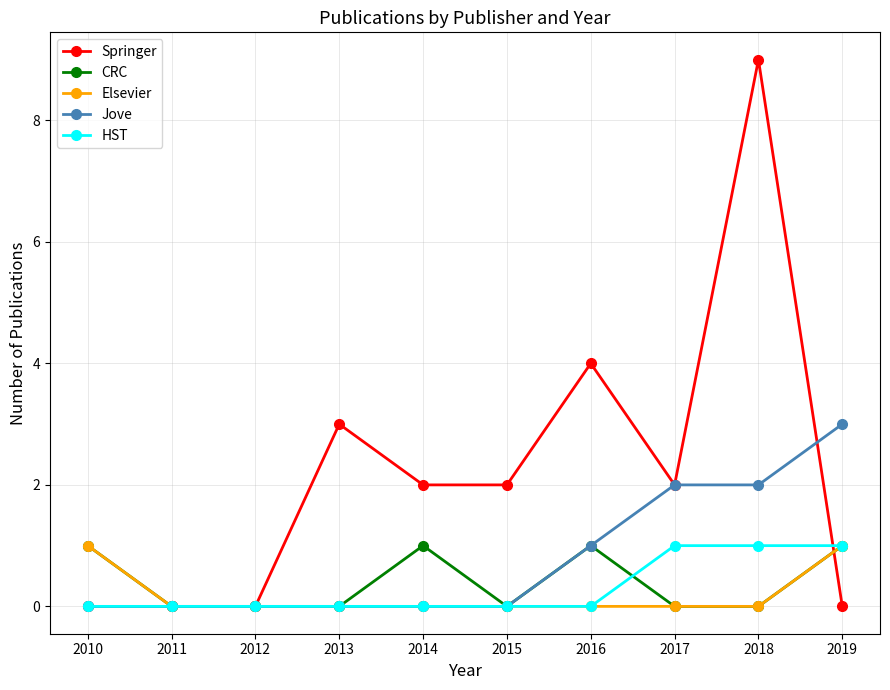

At which label does Jove reach its peak?

2019